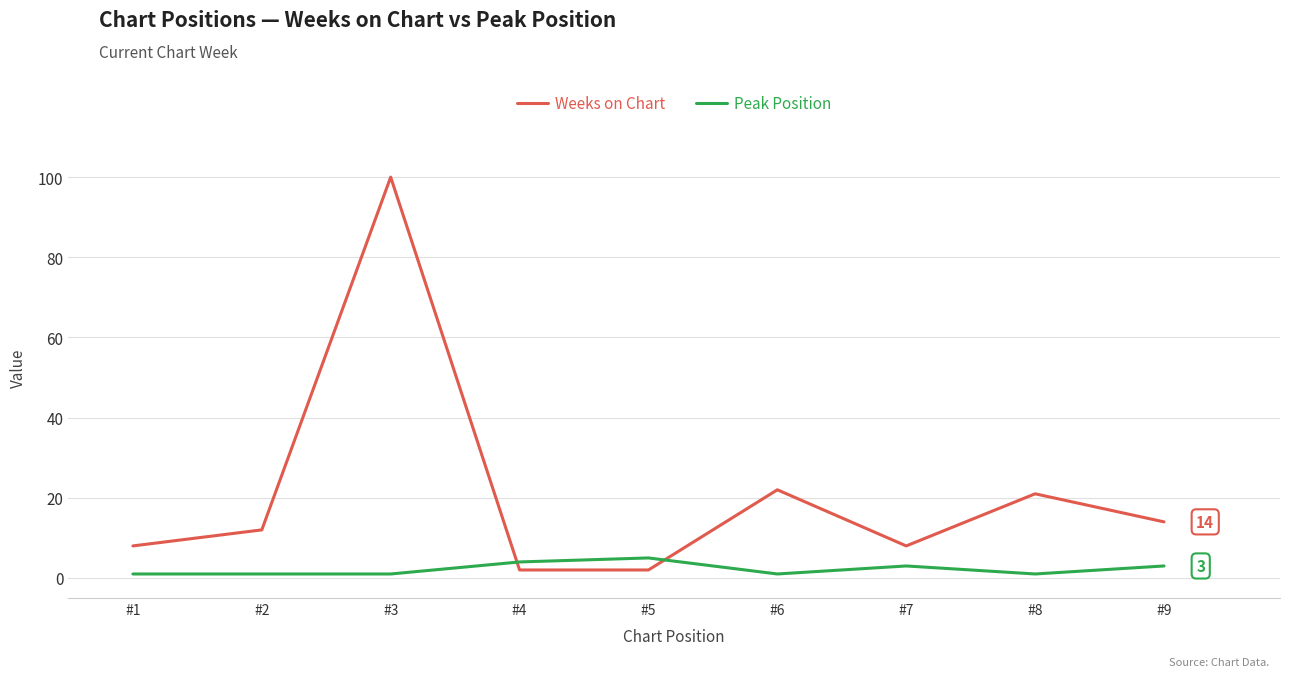

True or false: Peak Position has more than 0 interior local peaks.

True